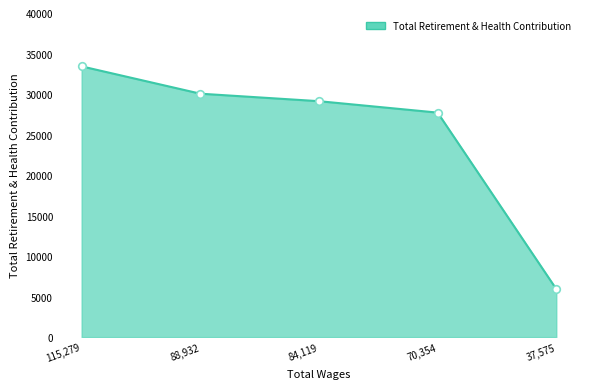

Approximately how many times larger is the value at 115,279 compared to 88,932?

1.1